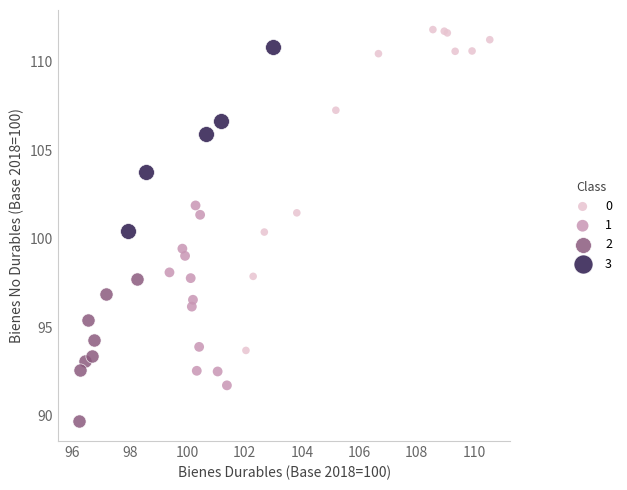

What are all the series names shown in the legend?

0, 1, 2, 3